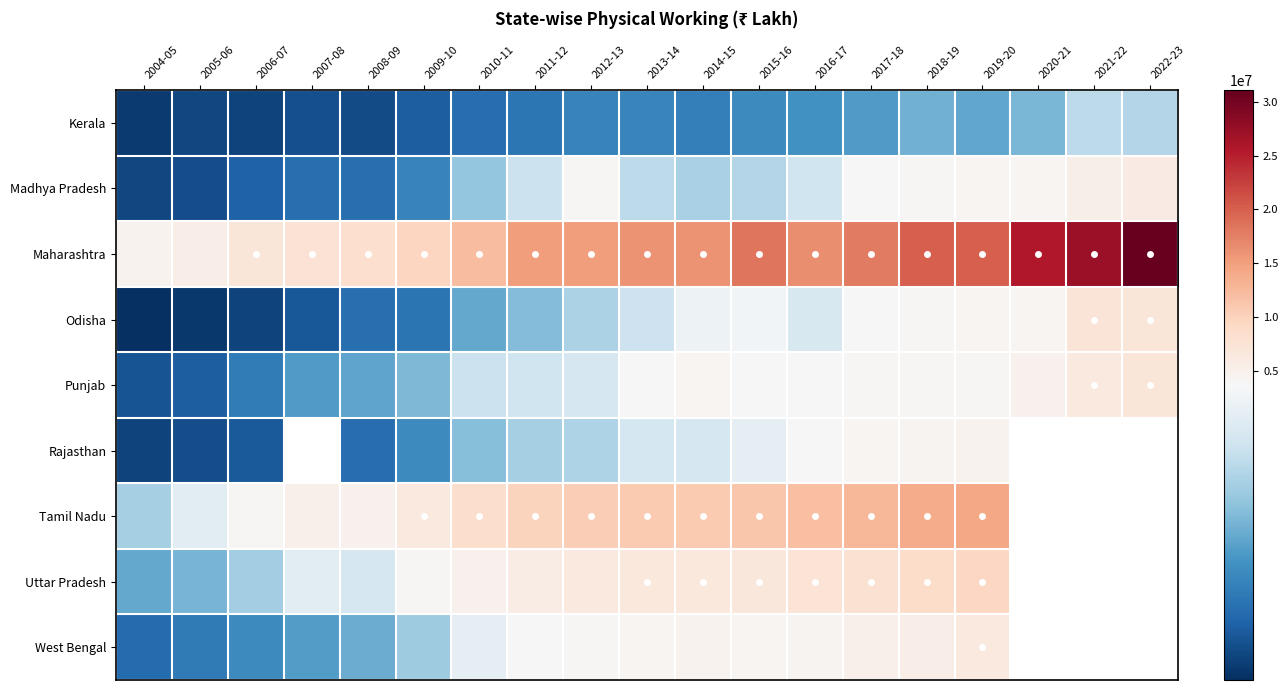

Is the value of Punjab at 2021-22 greater than the value of Tamil Nadu at 2015-16?

No